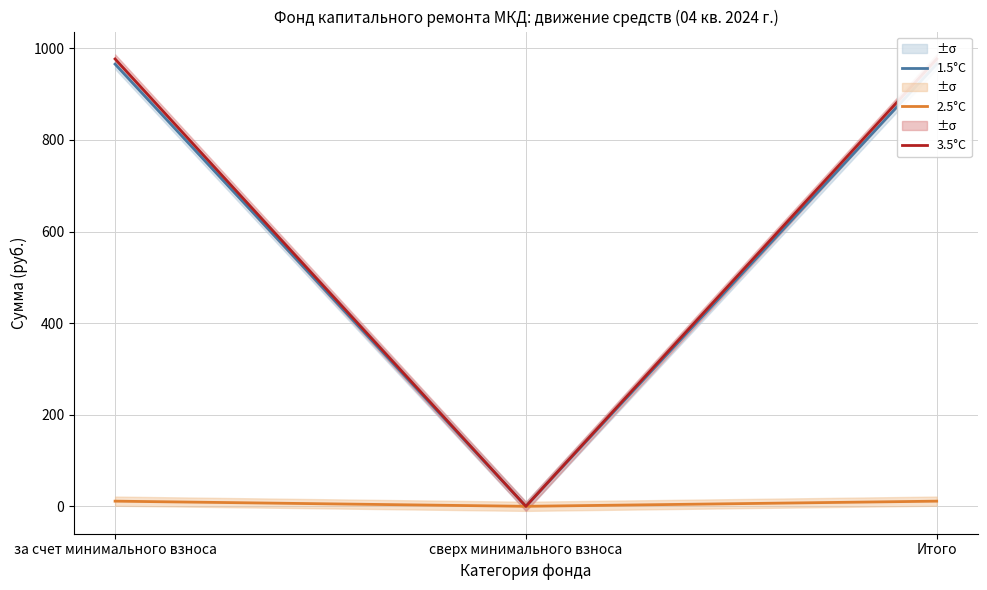

Where does the 3.5°C series first go above 976?

за счет минимального взноса